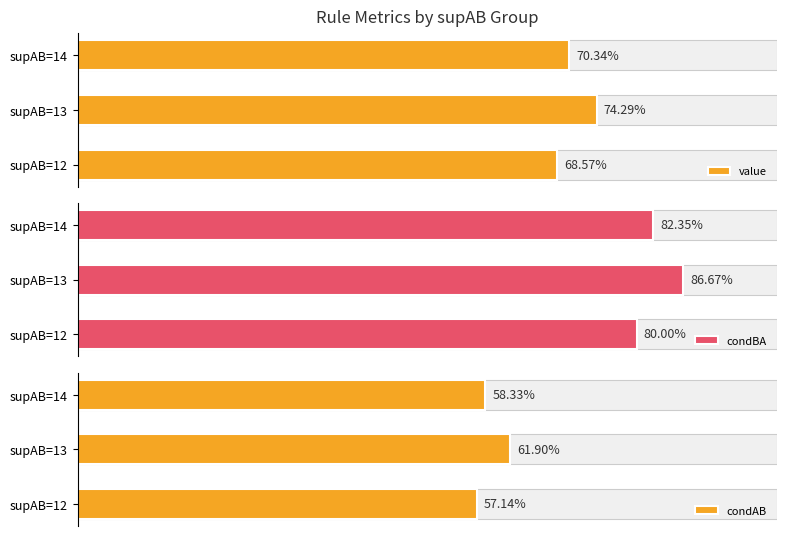

What is the greatest value displayed?

0.9